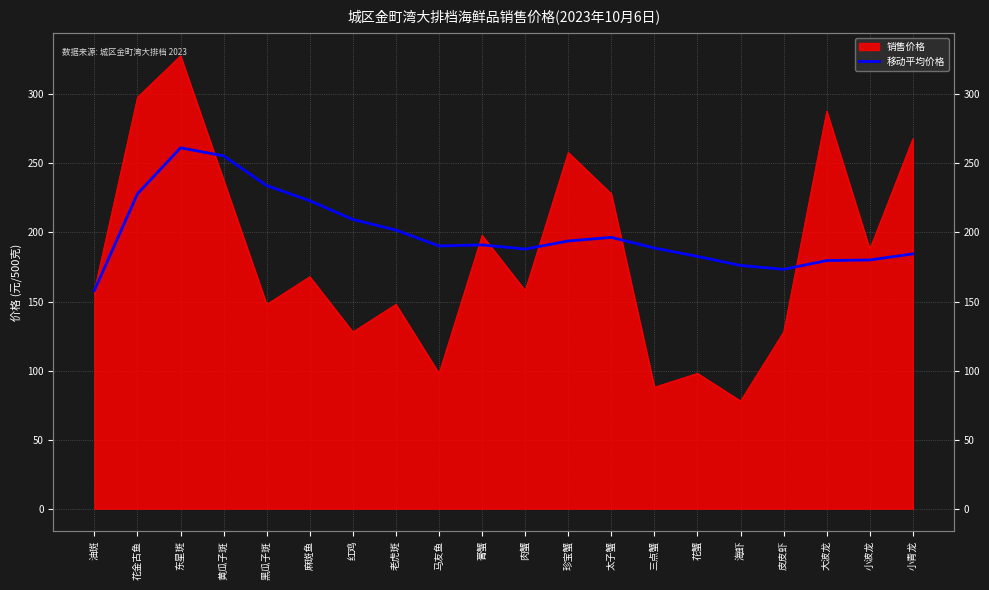

How many lines are shown in the chart?

1